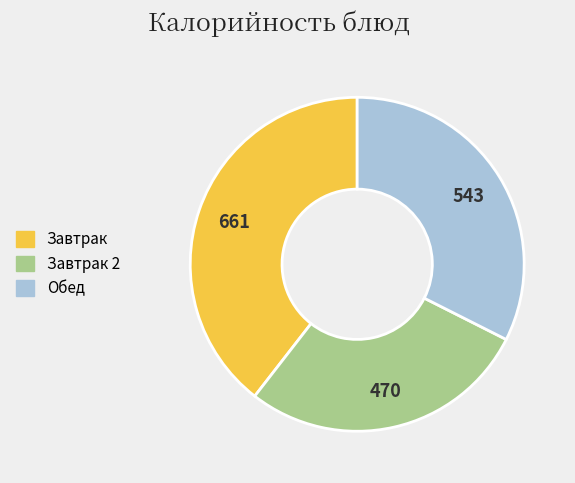

Is there a majority slice in this chart?

No